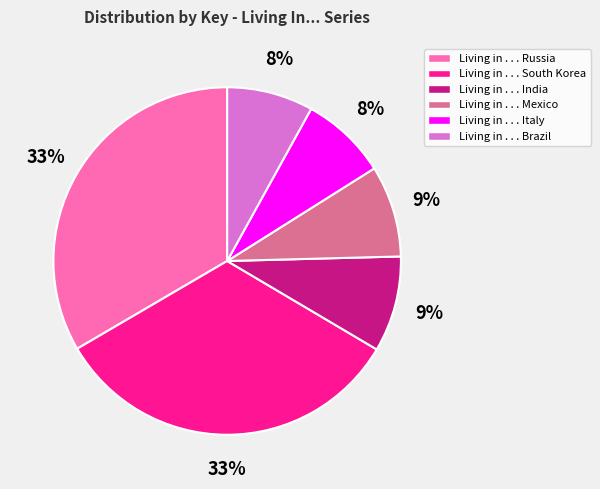

Count the number of slices in the pie.

6